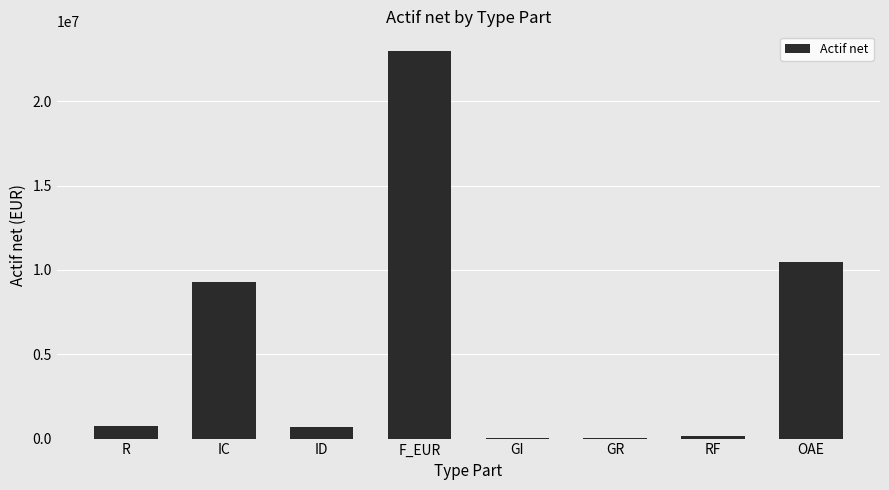

Which label corresponds to the largest value in the chart?

F_EUR